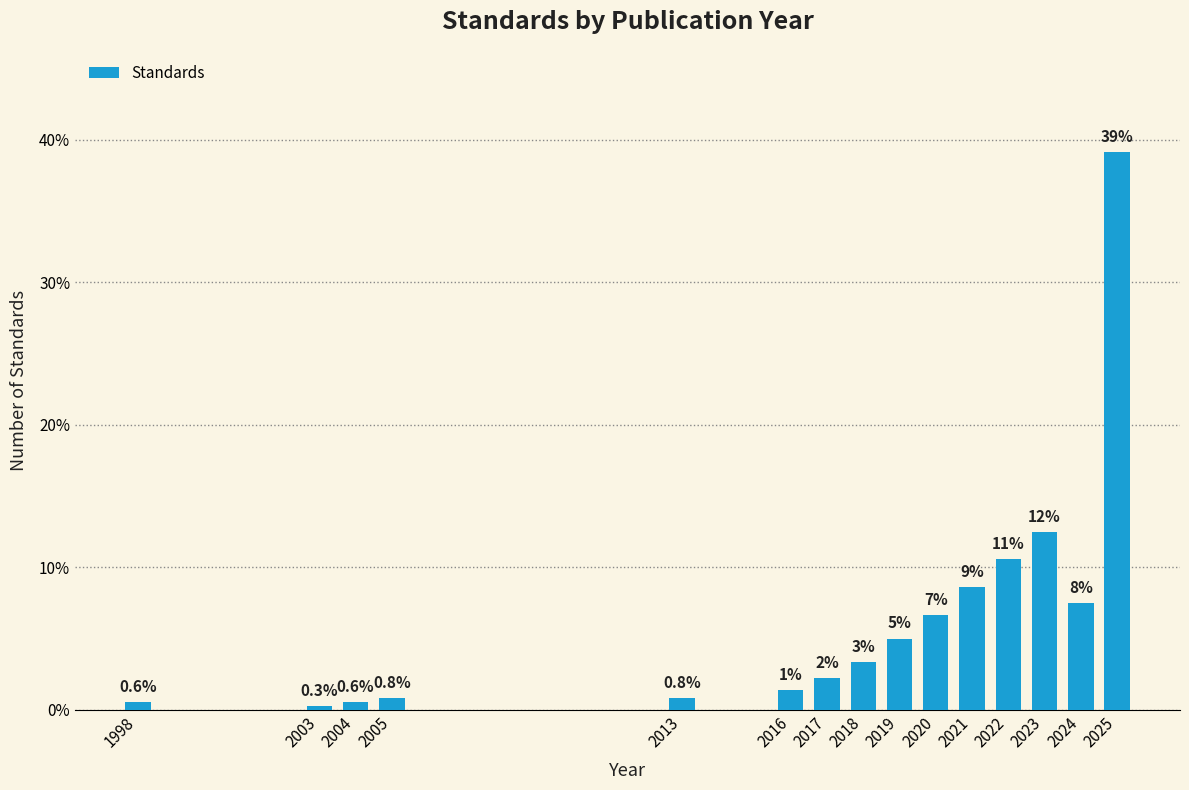

Does the chart contain any negative values?

No